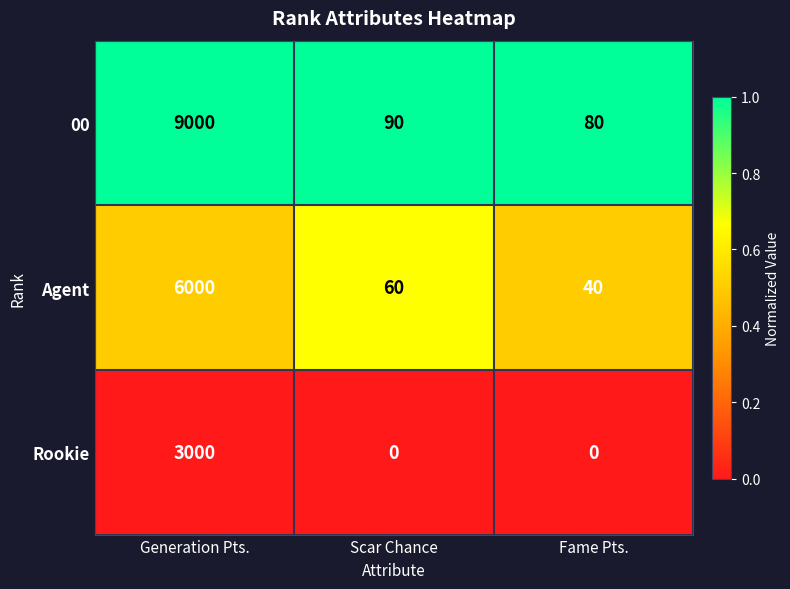

Reading left to right, what are all the values shown in this chart?

00: Generation Pts.=9000	Scar Chance=90	Fame Pts.=80
Agent: Generation Pts.=6000	Scar Chance=60	Fame Pts.=40
Rookie: Generation Pts.=3000	Scar Chance=0	Fame Pts.=0